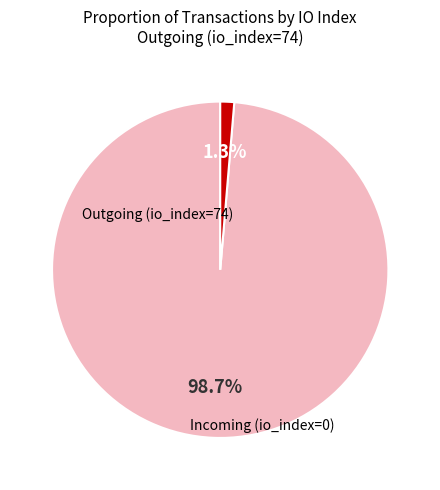

To the nearest percent, what is the difference between the largest and smallest slice percentages?

97%